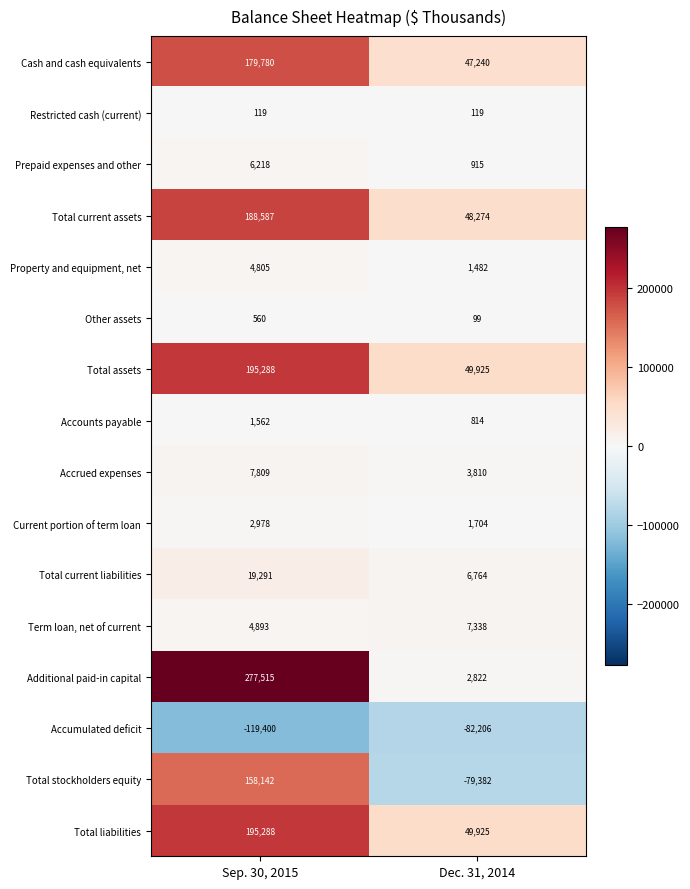

List the labels in order of Additional paid-in capital value, largest first.

Sep. 30, 2015, Dec. 31, 2014